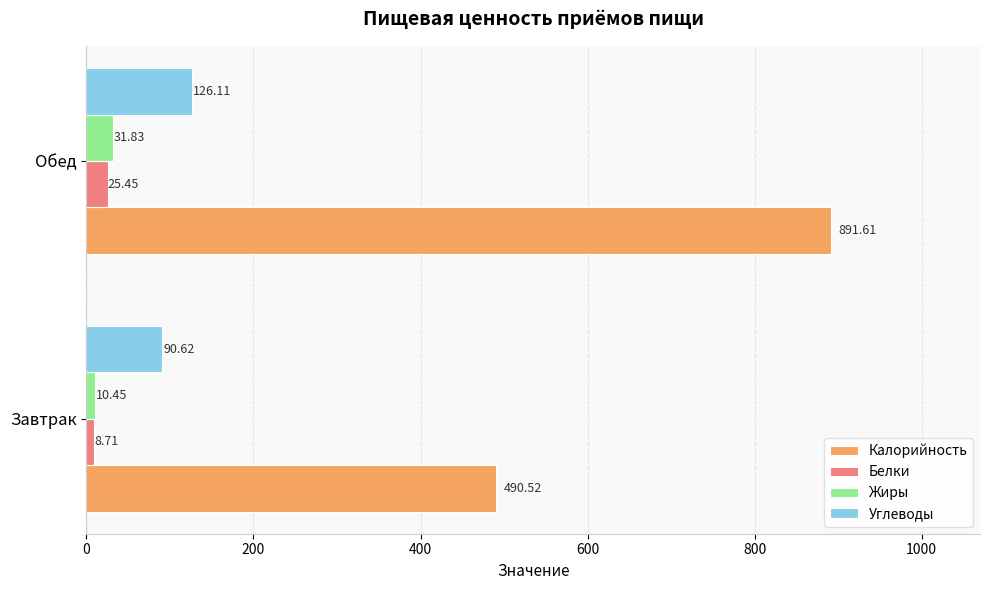

How many values in the Углеводы series exceed 126?

1